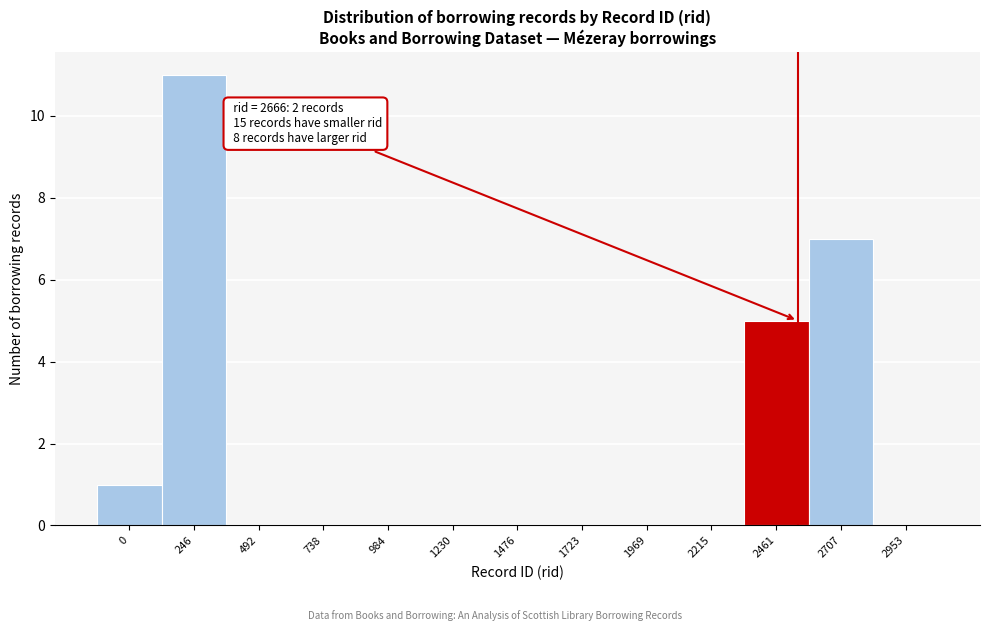

Reading left to right, transcribe all the data shown in this chart.

0=1	246=11	492=0	738=0	984=0	1230=0	1476=0	1723=0	1969=0	2215=0	2461=5	2707=7	2953=0